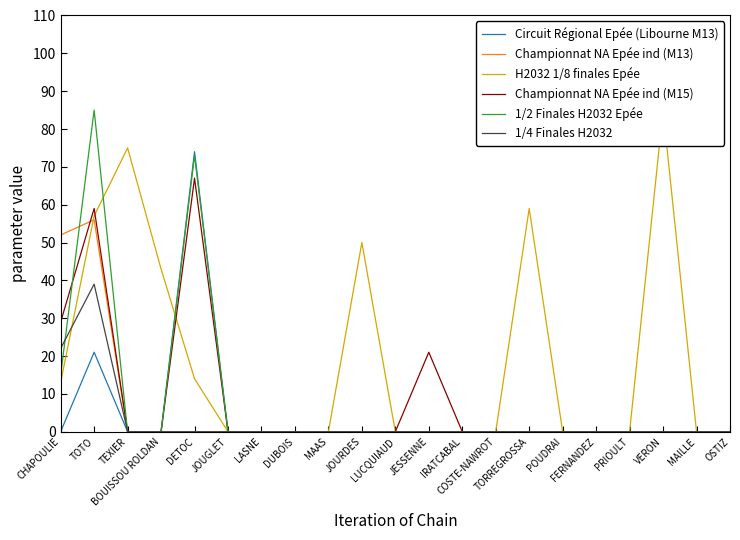

List the series in order of their peak value, lowest first.

1/4 Finales H2032, Championnat NA Epée ind (M13), Championnat NA Epée ind (M15), Circuit Régional Epée (Libourne M13), H2032 1/8 finales Epée, 1/2 Finales H2032 Epée